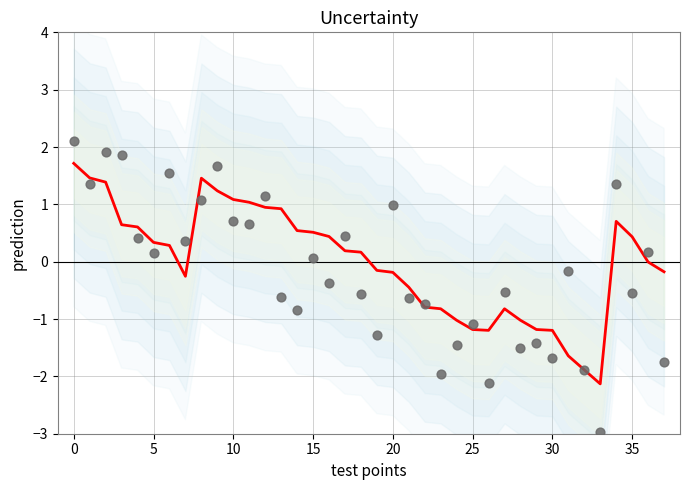

Between 28 and 10, which is larger?

10